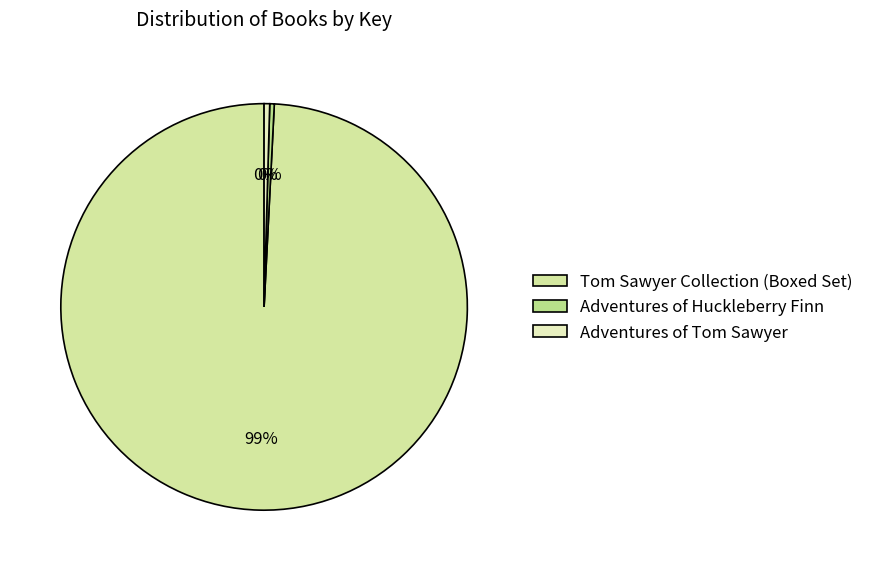

What is the smallest slice in the pie chart?

Adventures of Huckleberry Finn